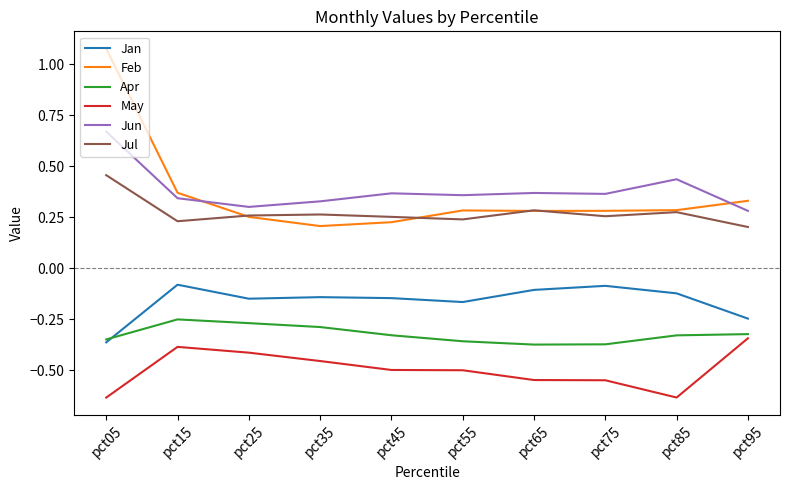

Where is the first local maximum for May?

pct15